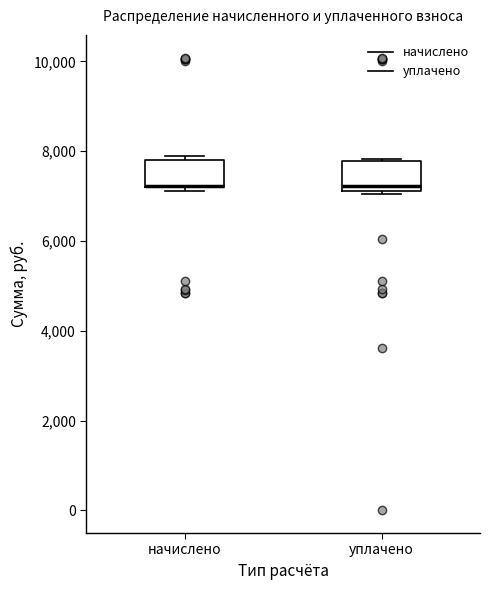

Where is the lower edge of the box for начислено on the y-axis? The values are not printed on the chart, so give them approximately, as read against the axis.

7200